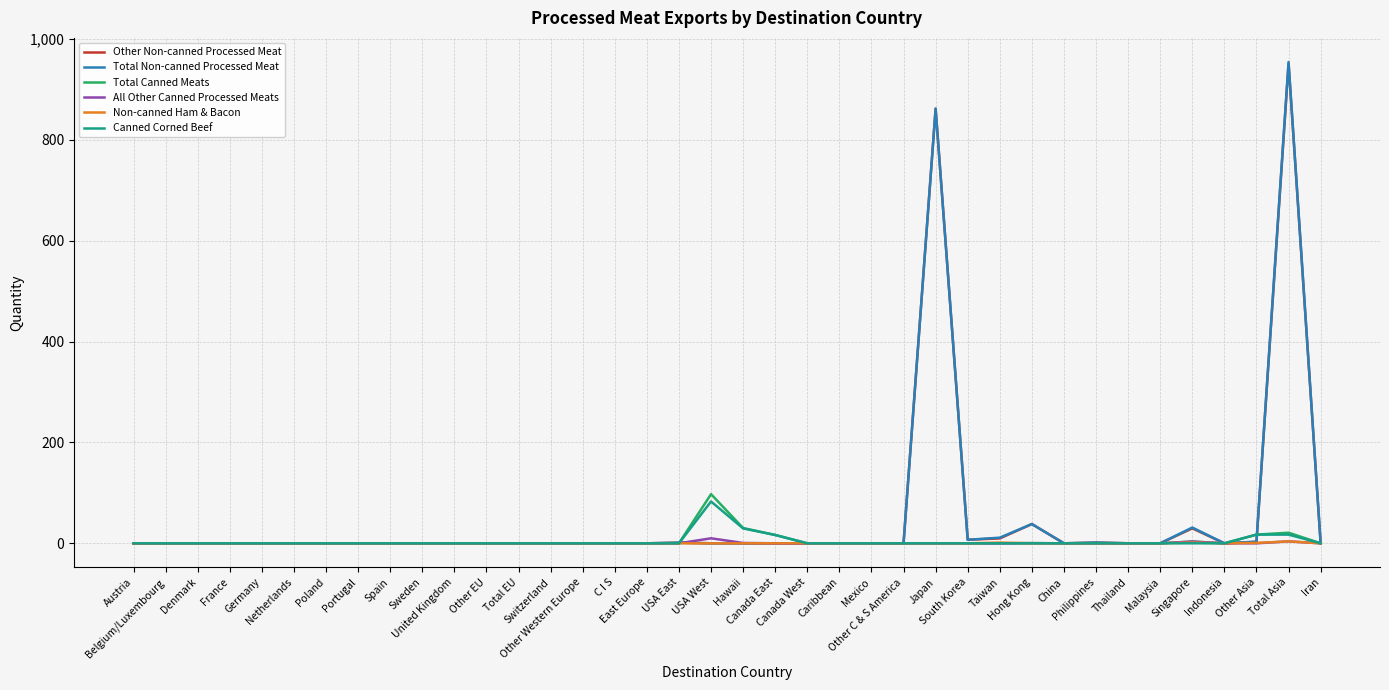

How many lines are shown in the chart?

6